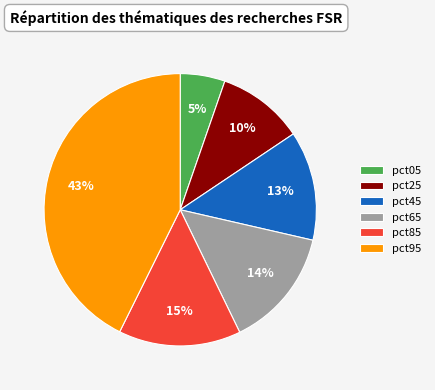

How many slices are in this pie chart?

6